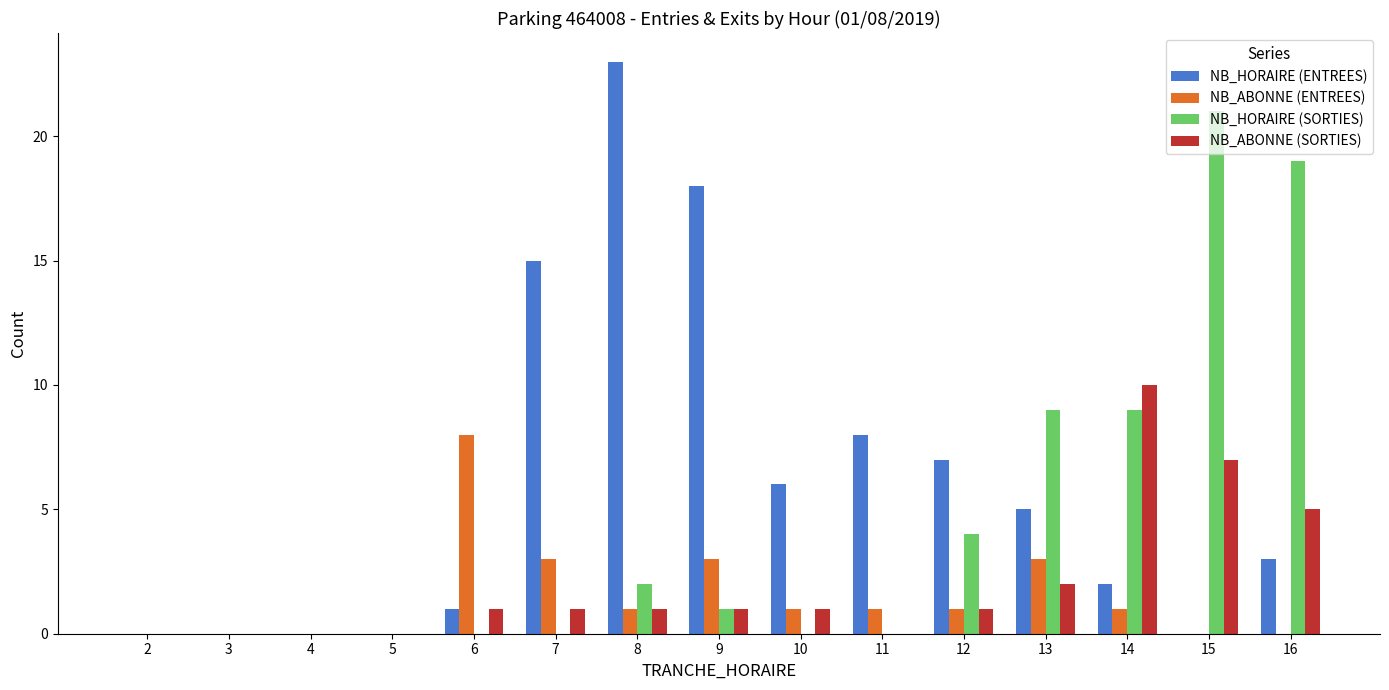

Which label corresponds to the largest value in the chart?

8